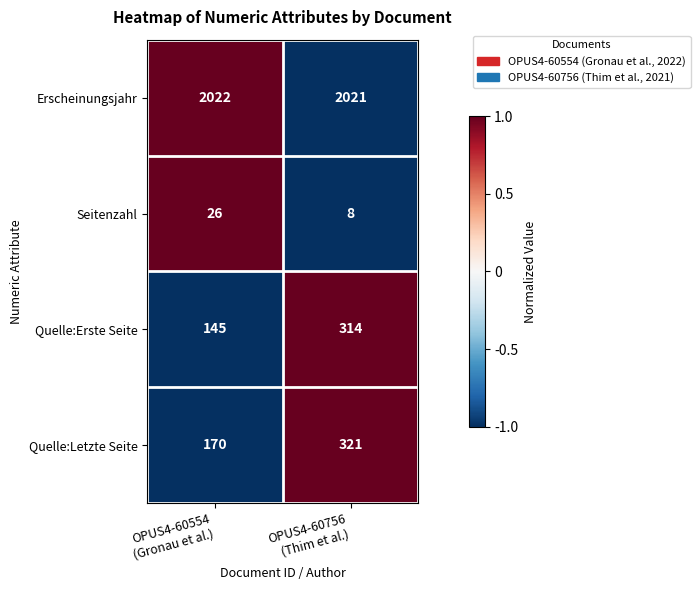

What is the maximum value shown in the chart?

2022